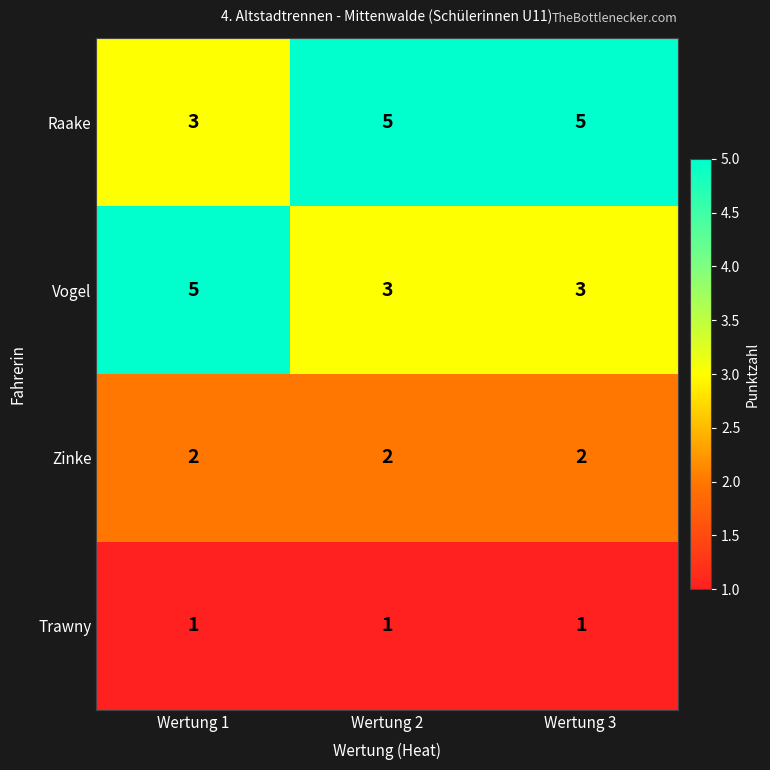

At which label does Vogel reach its peak?

Wertung 1